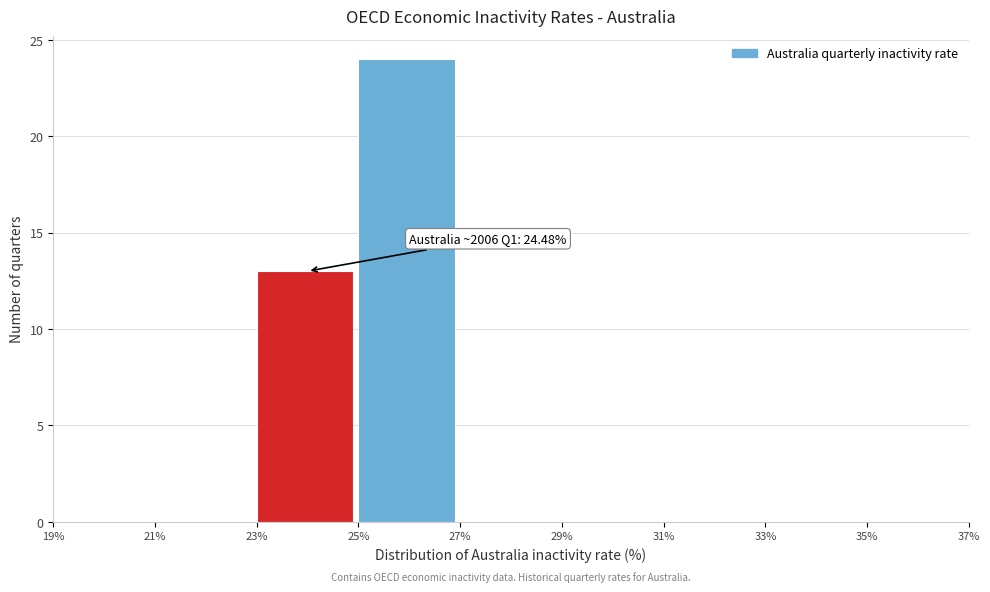

Which range on the x-axis has the tallest bar?

25% to 27%